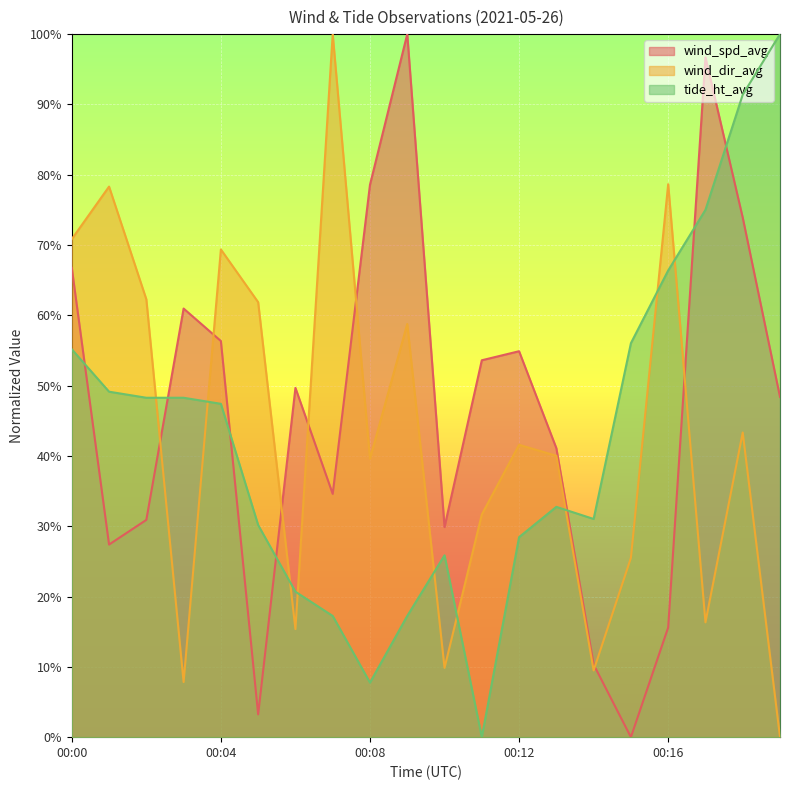

The wind_dir_avg series shows 0.4 at 00:13. True or false?

True